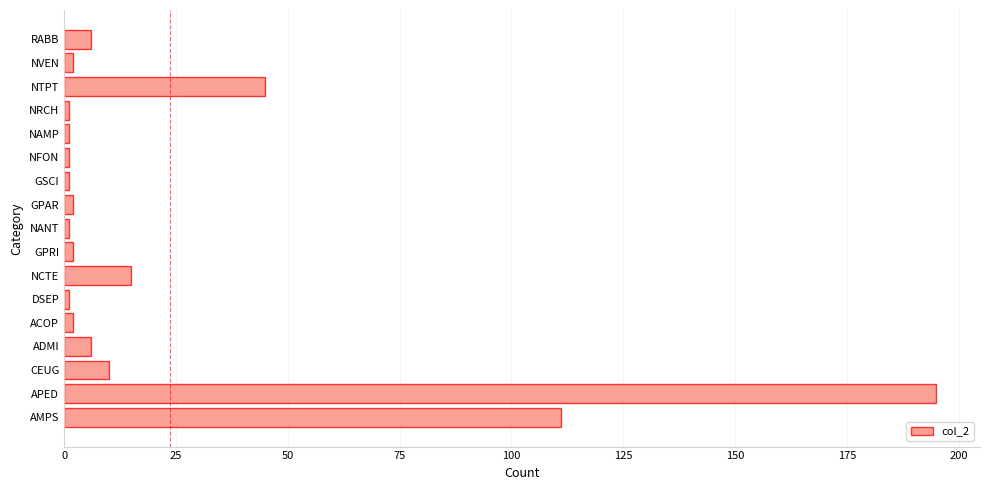

Where is the data nearest to the value 98?

AMPS